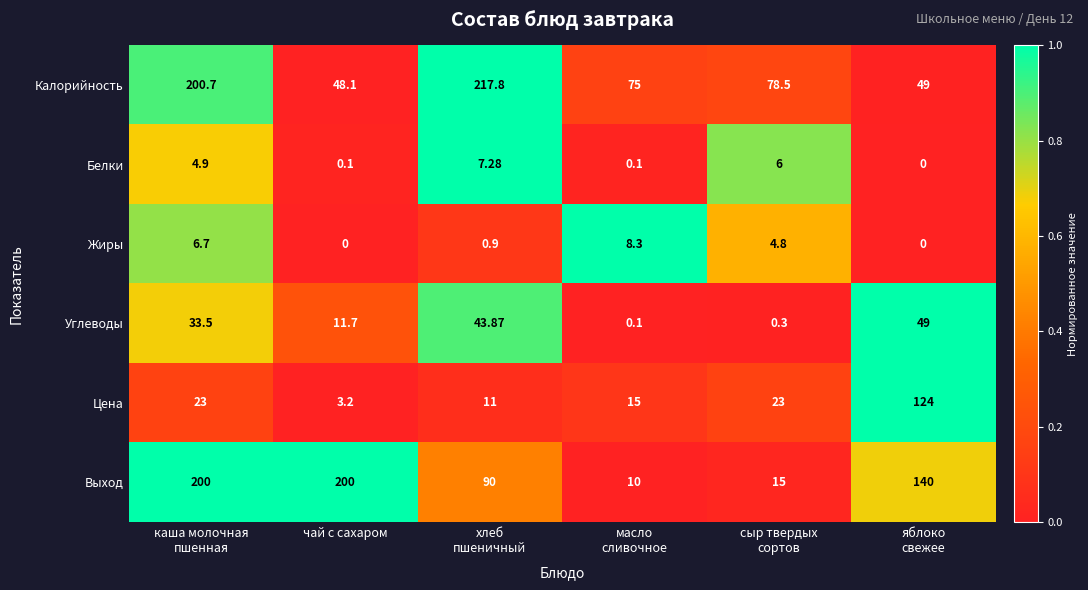

Rank the series at чай с сахаром from highest to lowest value.

Выход, Калорийность, Углеводы, Цена, Белки, Жиры